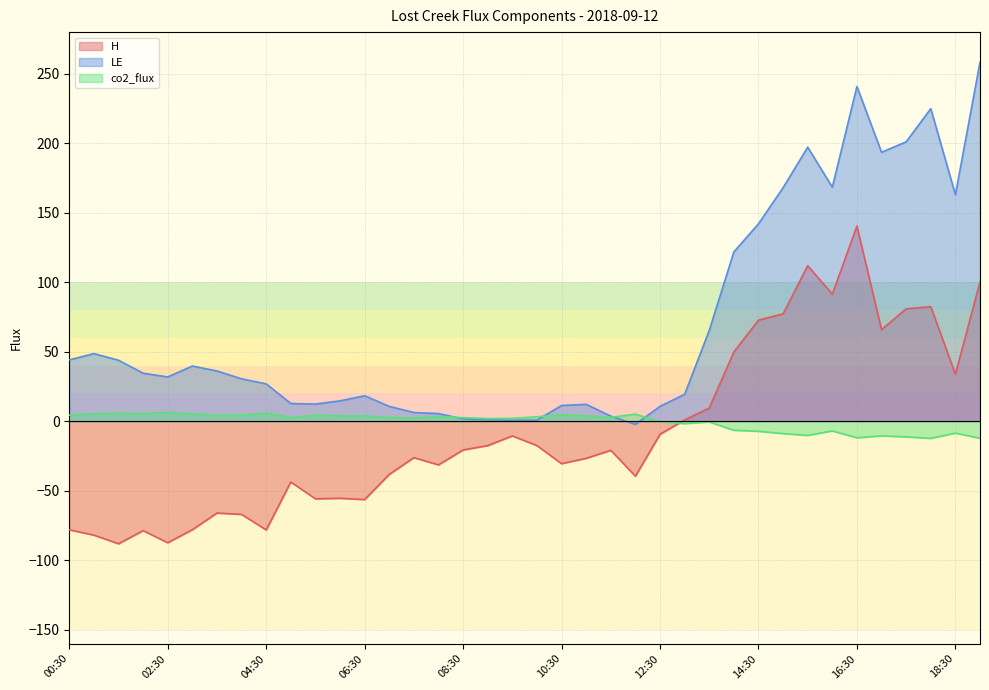

How many interior local valleys does the H series have?

11